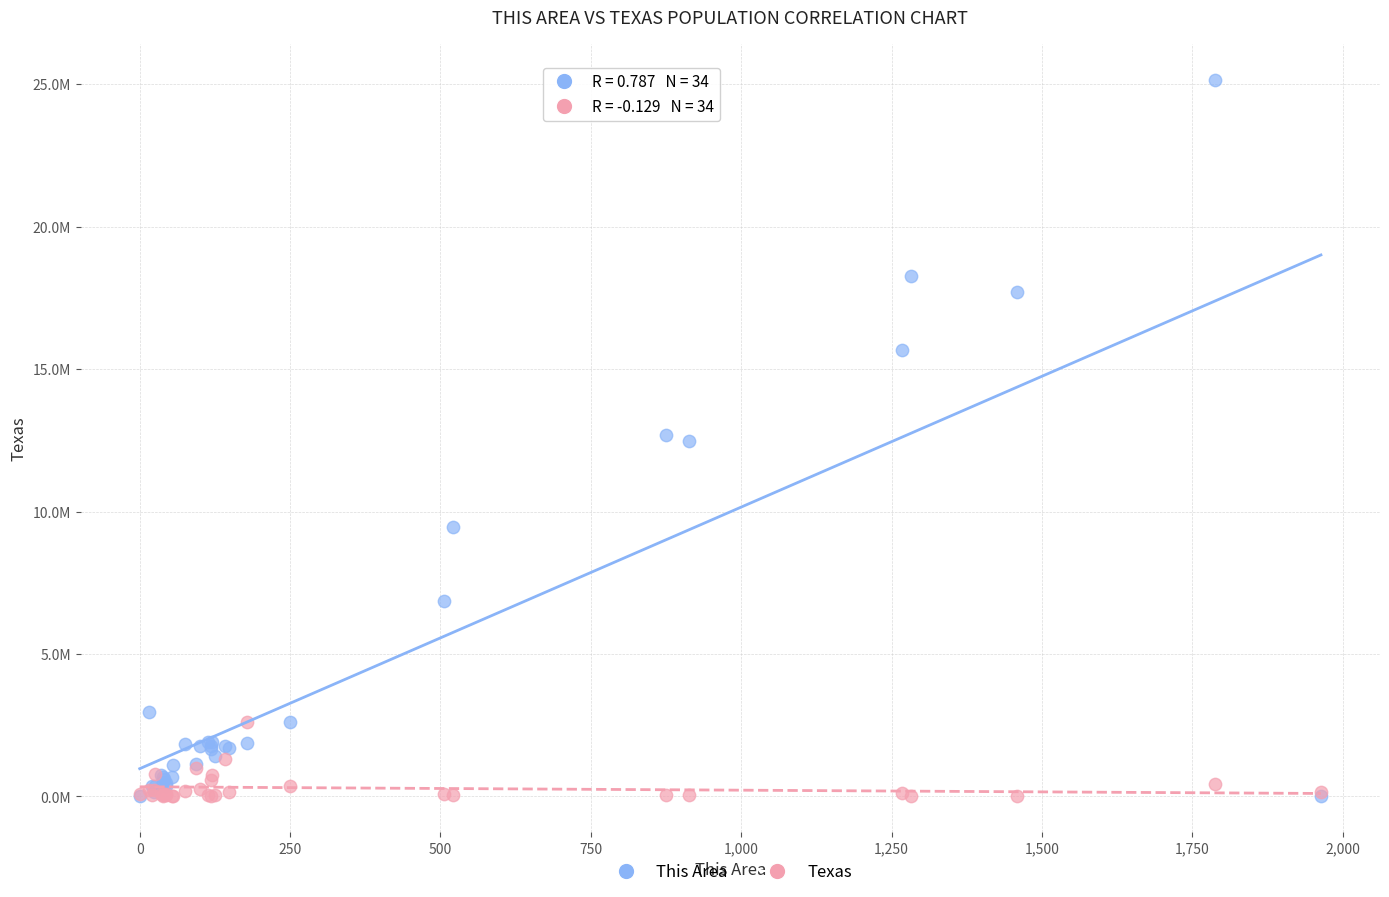

What are all the series names shown in the legend?

This Area, Texas